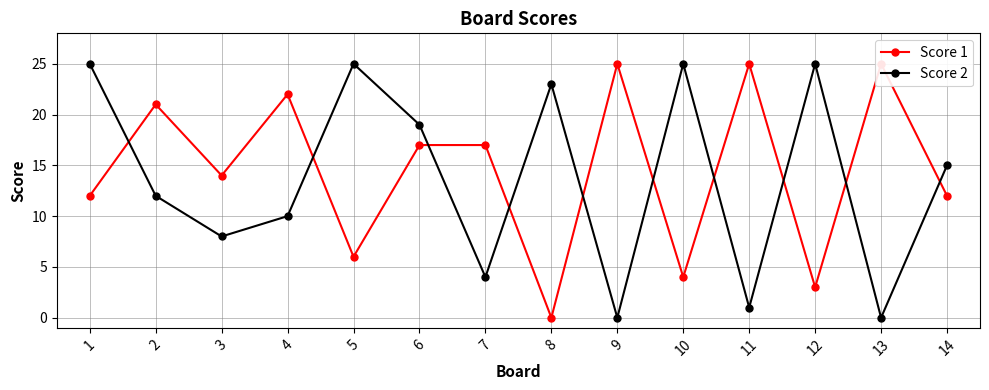

What is the maximum value for Score 2?

25